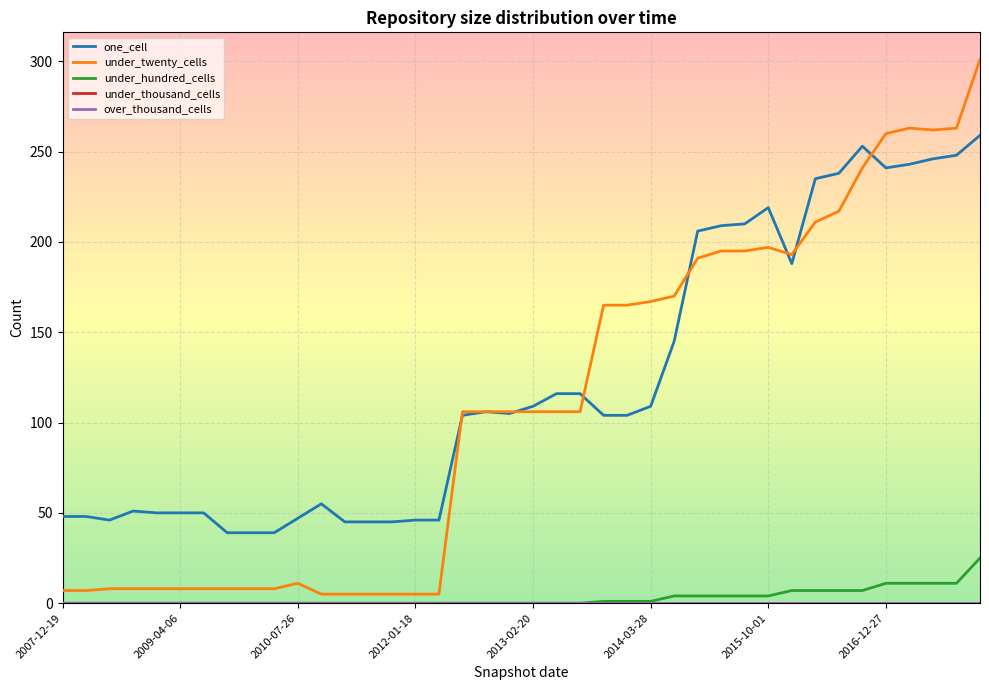

Does the chart have visible grid lines?

Yes